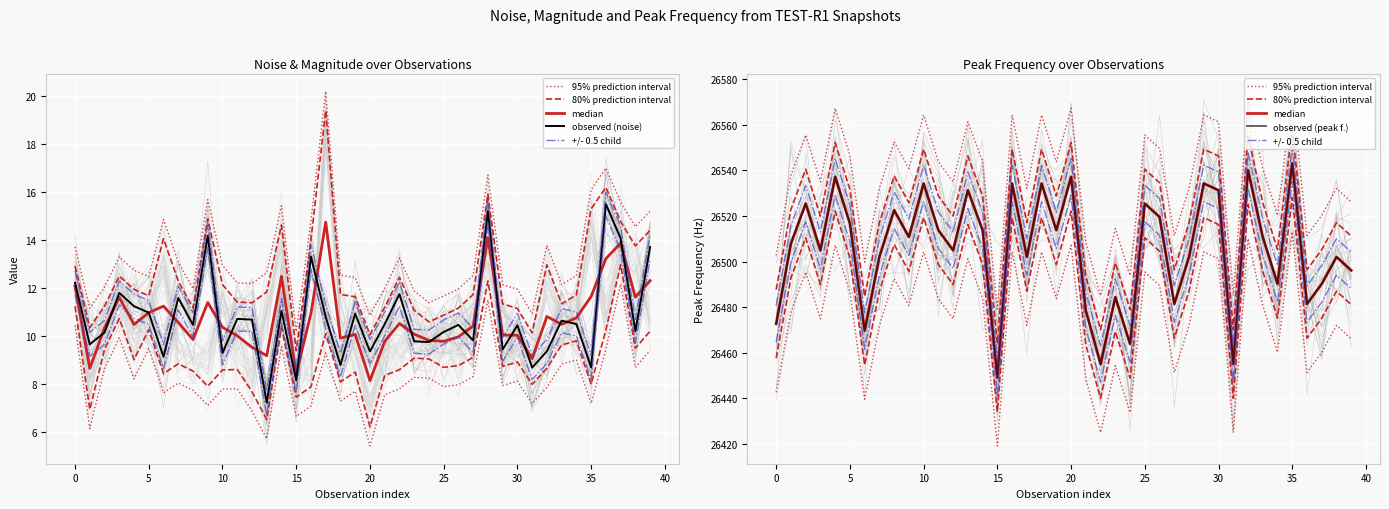

How many data points does each series have?

40